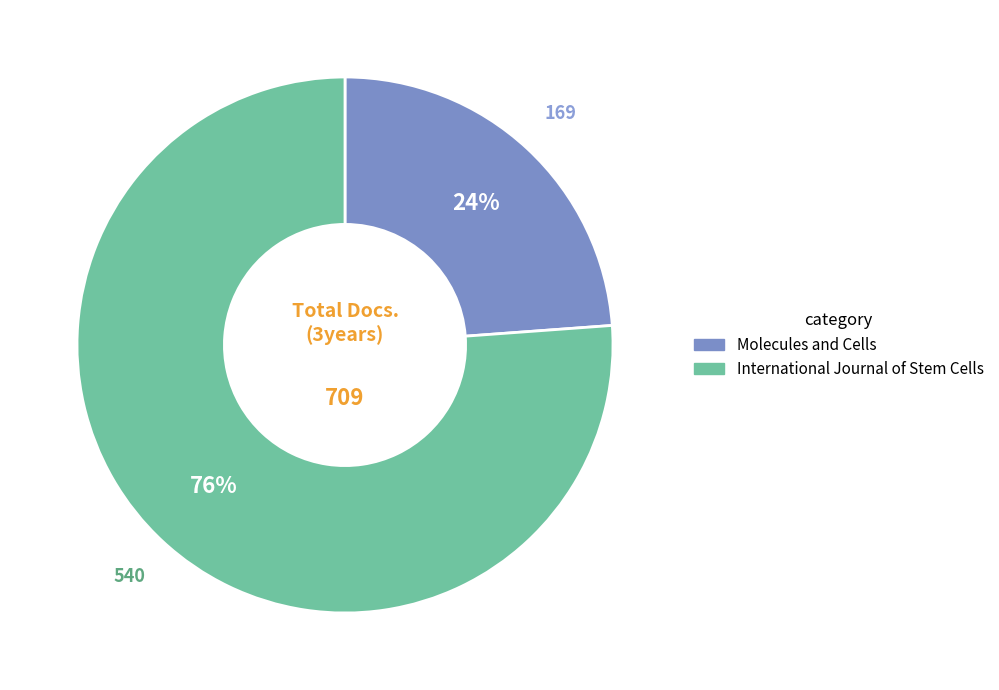

Which has a higher value, International Journal of Stem Cells or Molecules and Cells?

International Journal of Stem Cells